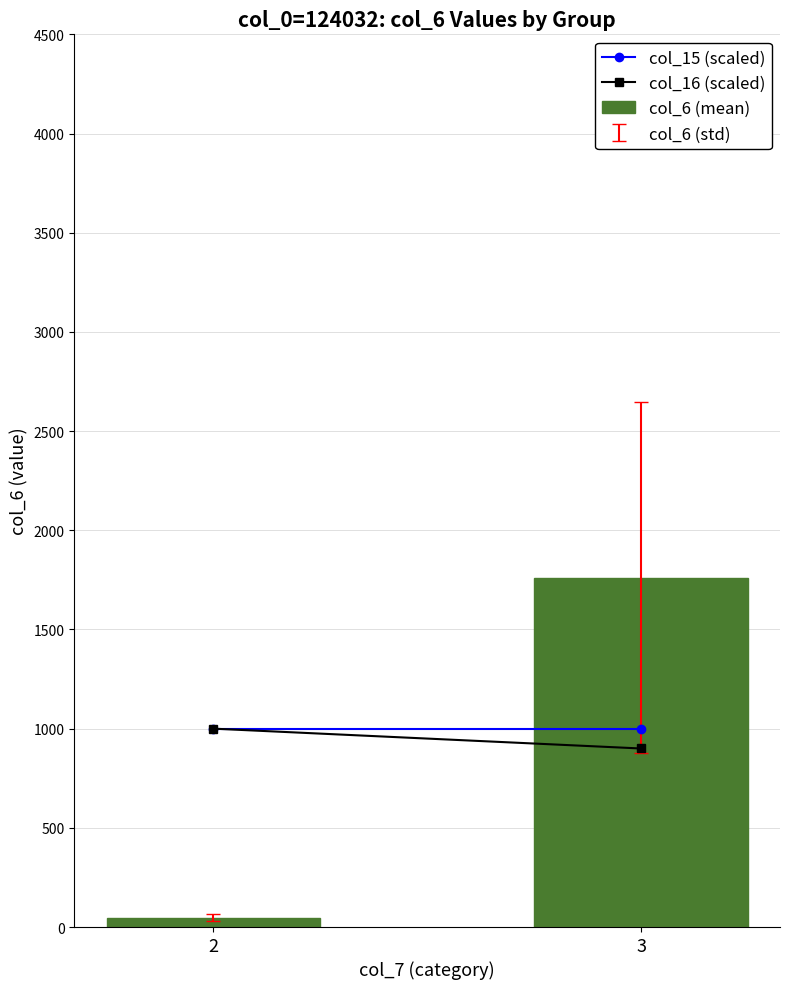

What is the sum of all values?

1807.9